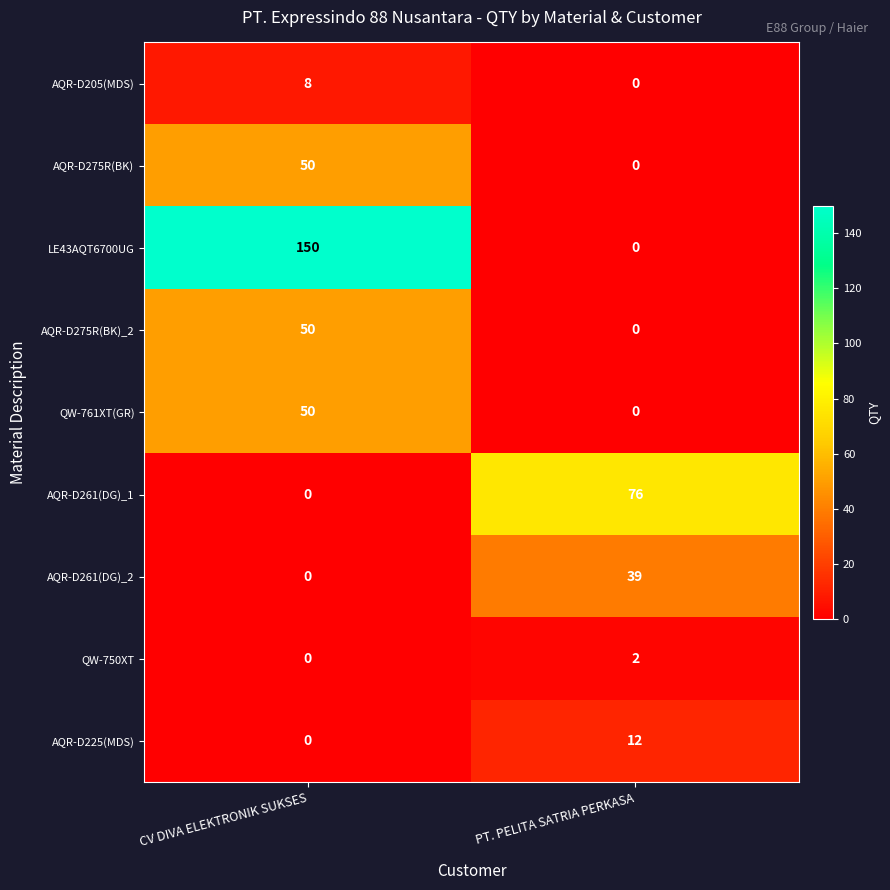

What is the maximum value for AQR-D205(MDS)?

8